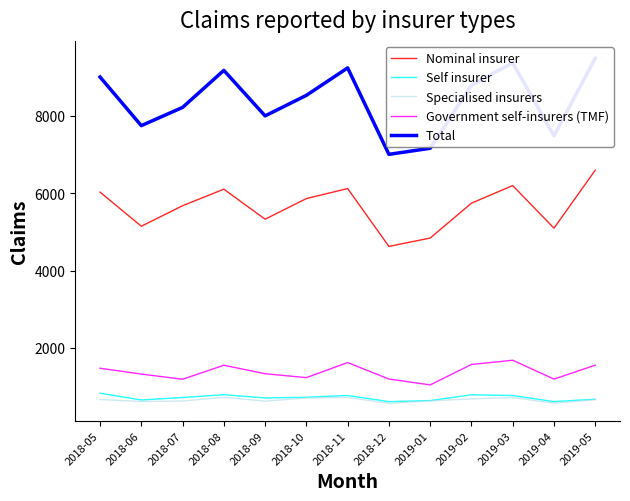

What is the value of the Total point at the 5th from the left?

7998